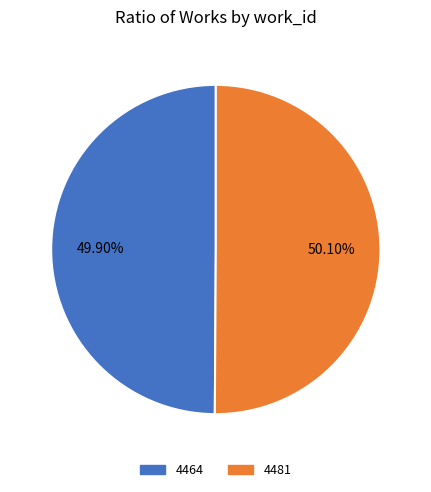

To the nearest percent, what is the average slice percentage?

50%